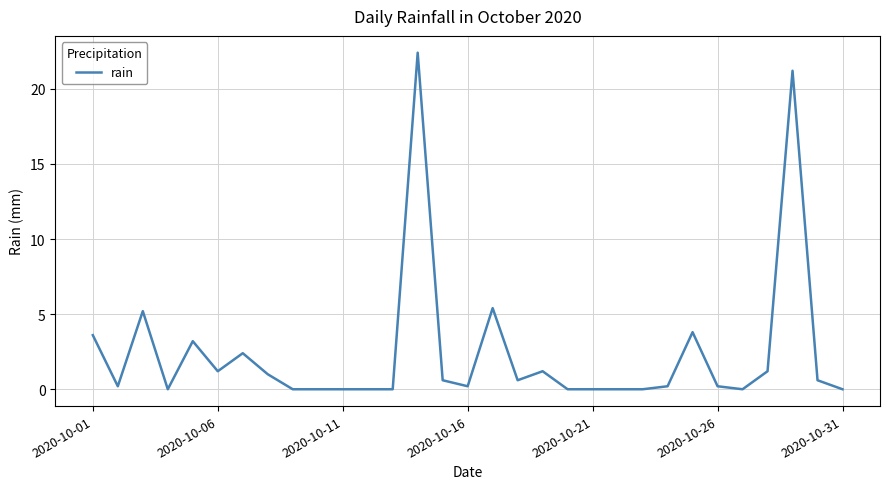

What is the maximum value shown in the chart?

22.4